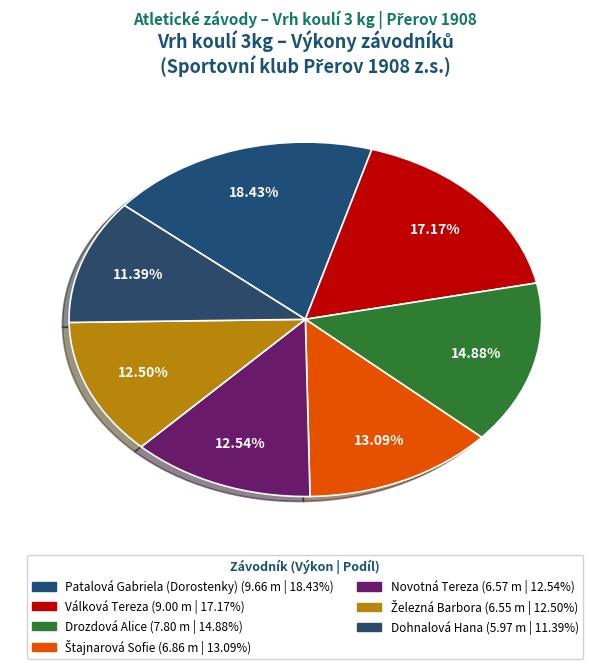

What percentage is NOT represented by Dohnalová Hana?

88.6%